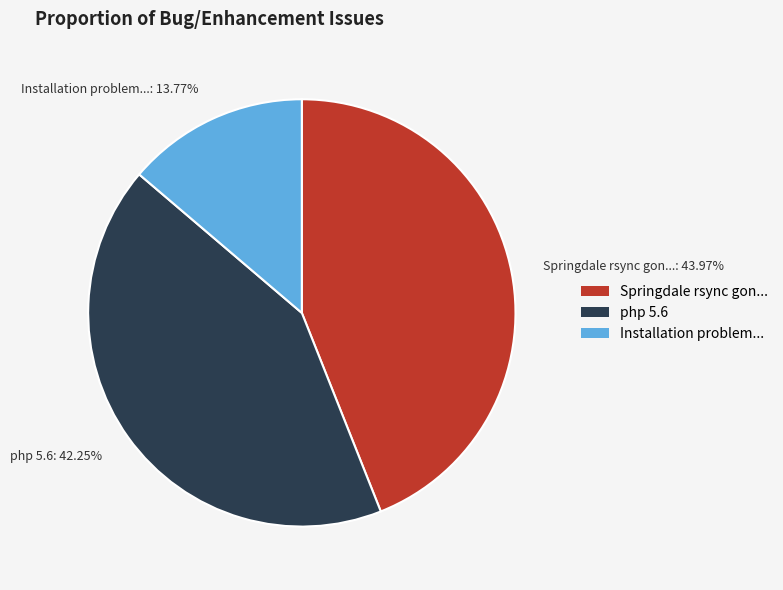

To the nearest percent, what portion does php 5.6 represent?

42%